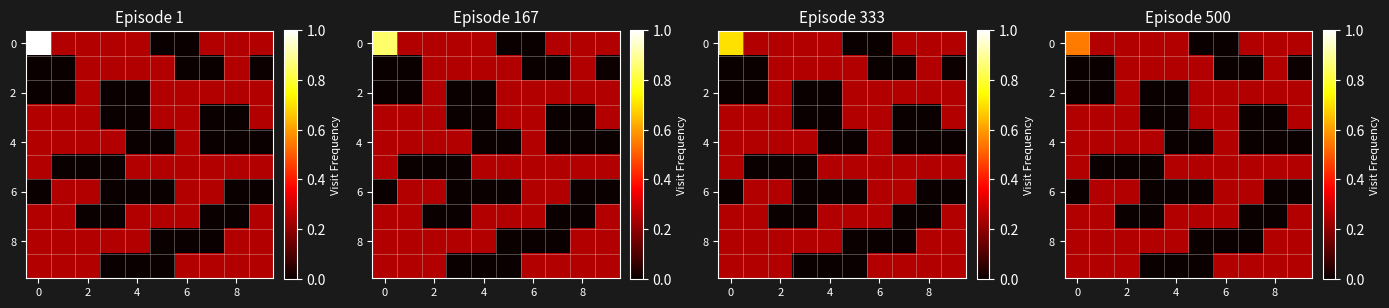

True or false: row_2 has a value of 0.1 at 6.

False